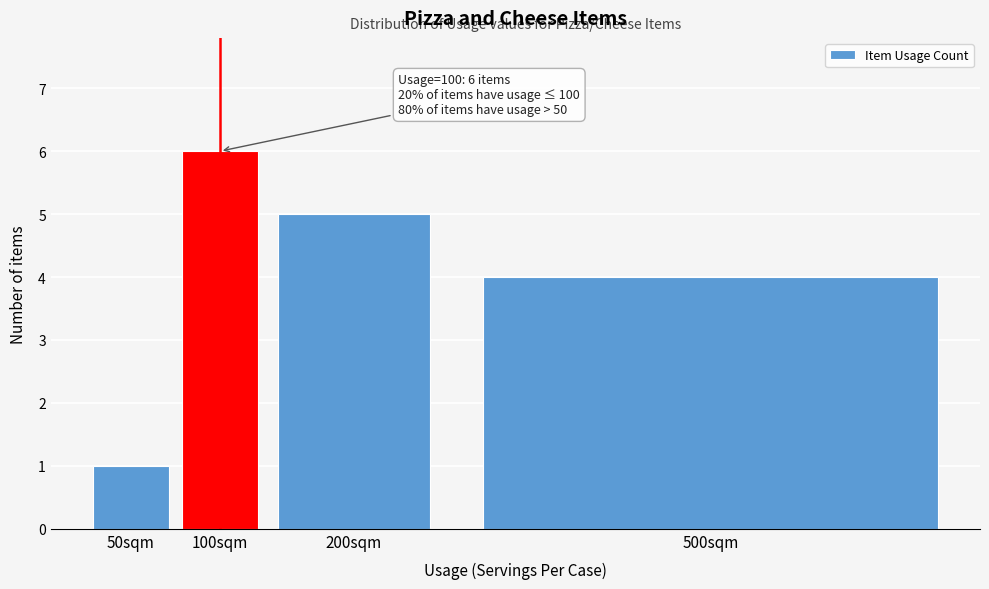

Reading left to right, transcribe all the data shown in this chart.

50sqm=1	100sqm=6	200sqm=5	500sqm=4